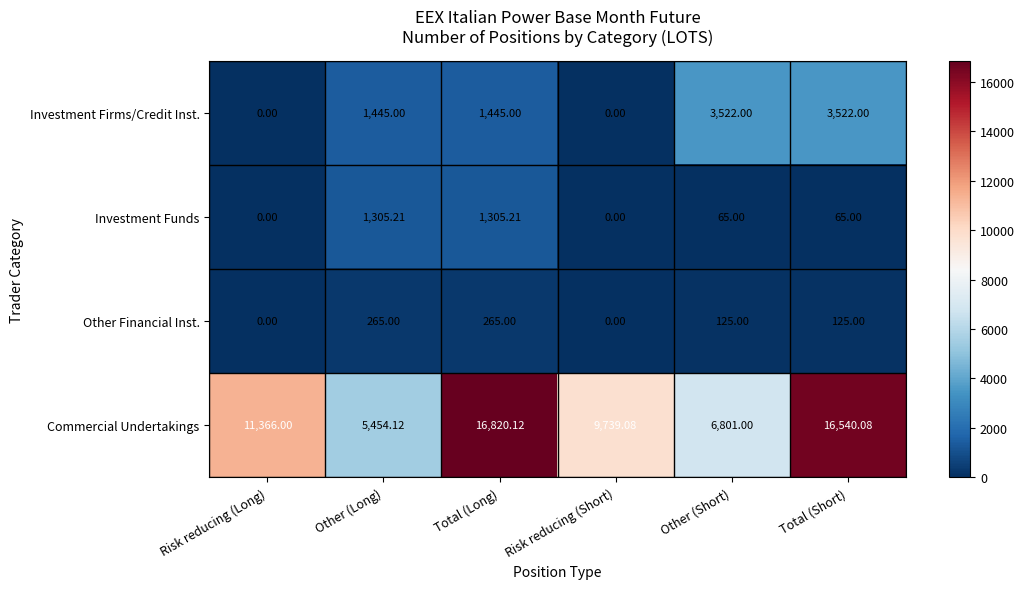

Between Total (Long) and Other (Short), which series saw the biggest shift?

Commercial Undertakings